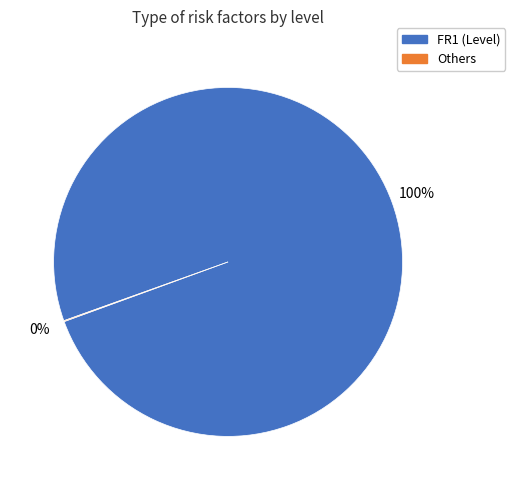

To the nearest percent, what is the difference between the largest and smallest slice percentages?

100%